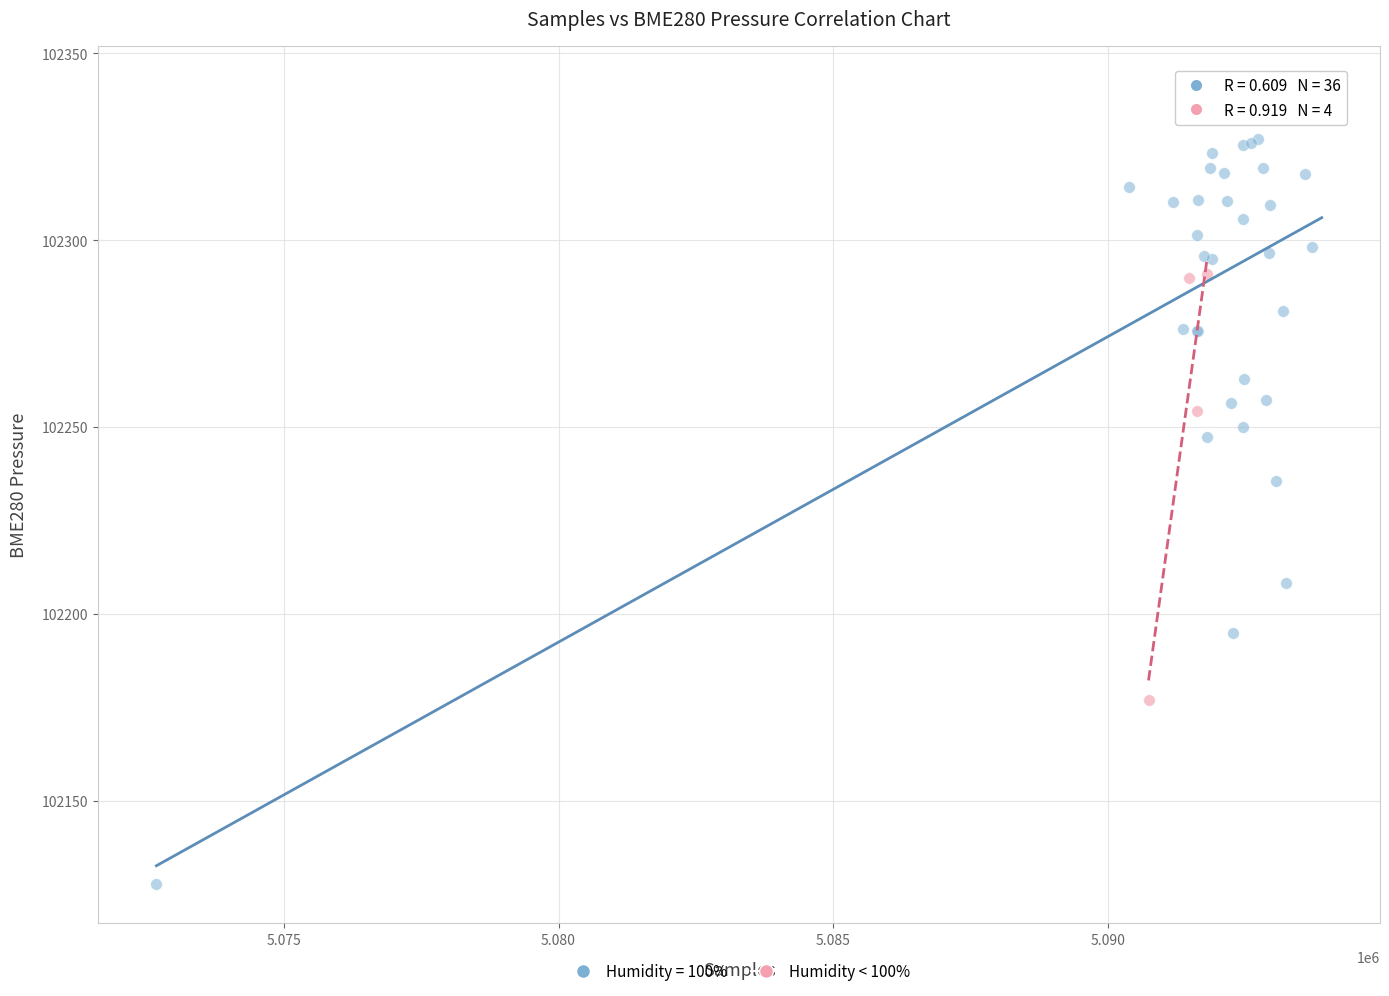

Which series reaches the minimum Y coordinate?

Humidity = 100%